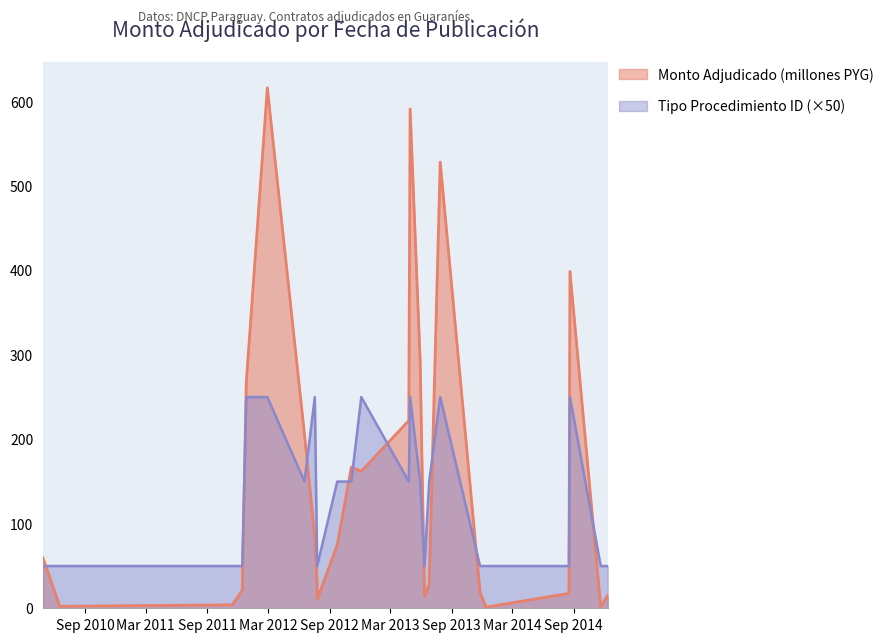

Between 2014-08-18 and 2014-08-21, which series saw the biggest shift?

Monto Adjudicado (PYG)